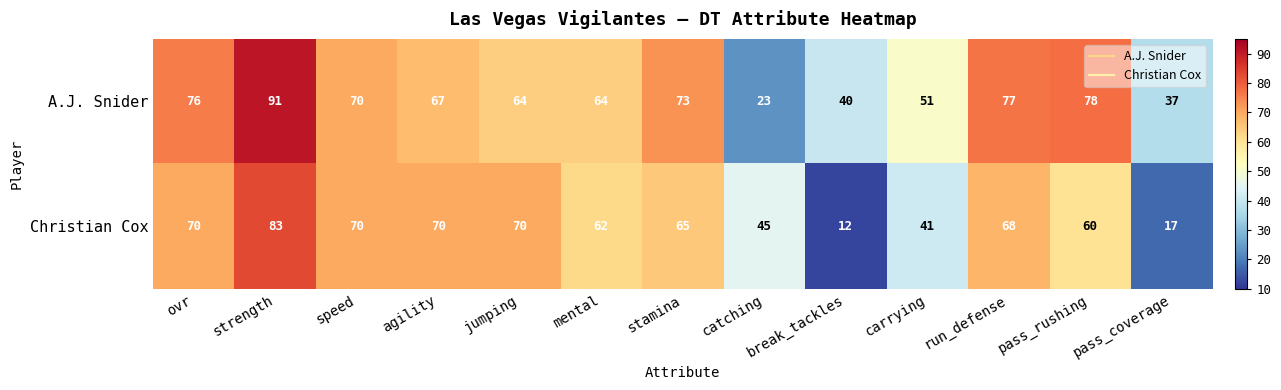

Which series changed the most between carrying and pass_coverage?

Christian Cox